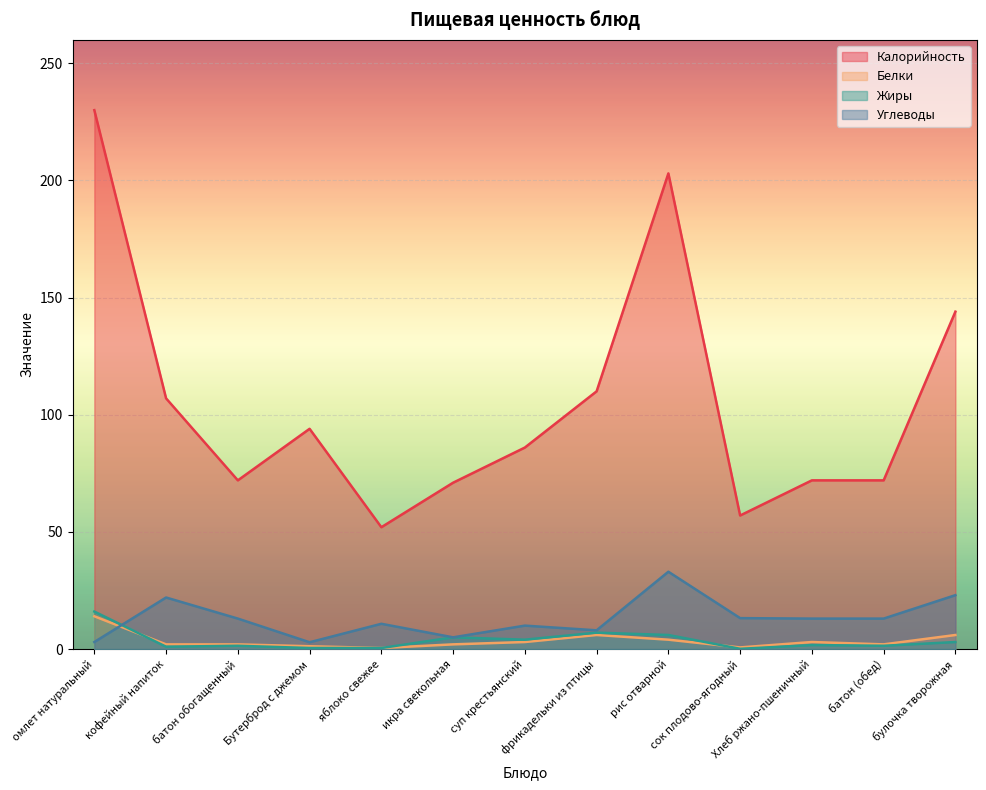

Between омлет натуральный and батон обогащенный, which is larger?

омлет натуральный